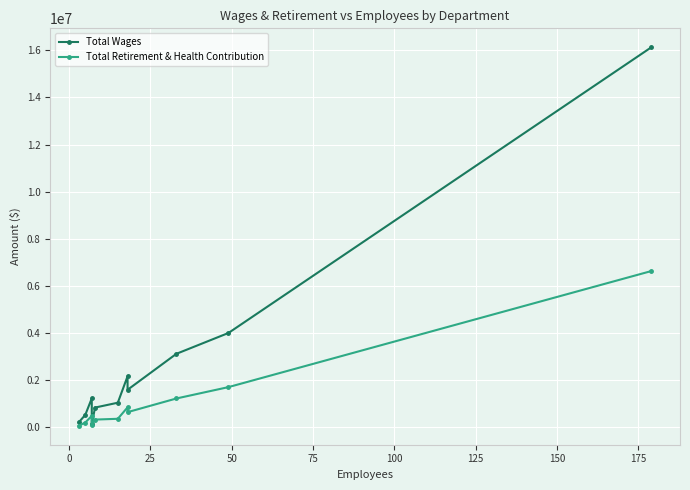

How many categories are shown in the chart?

11